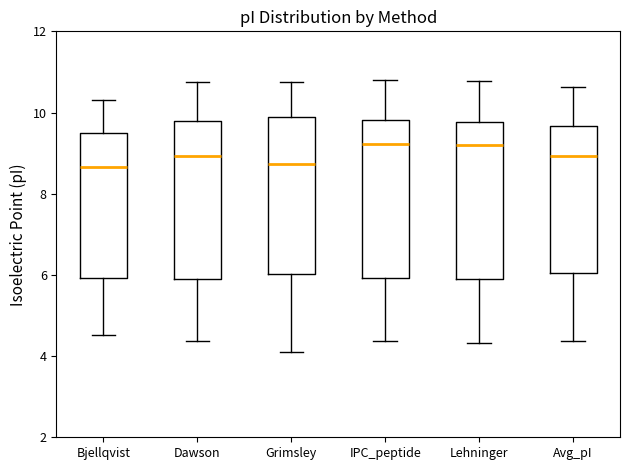

Where does the lower whisker of the box for Dawson end on the y-axis? The values are not printed on the chart, so give them approximately, as read against the axis.

4.4